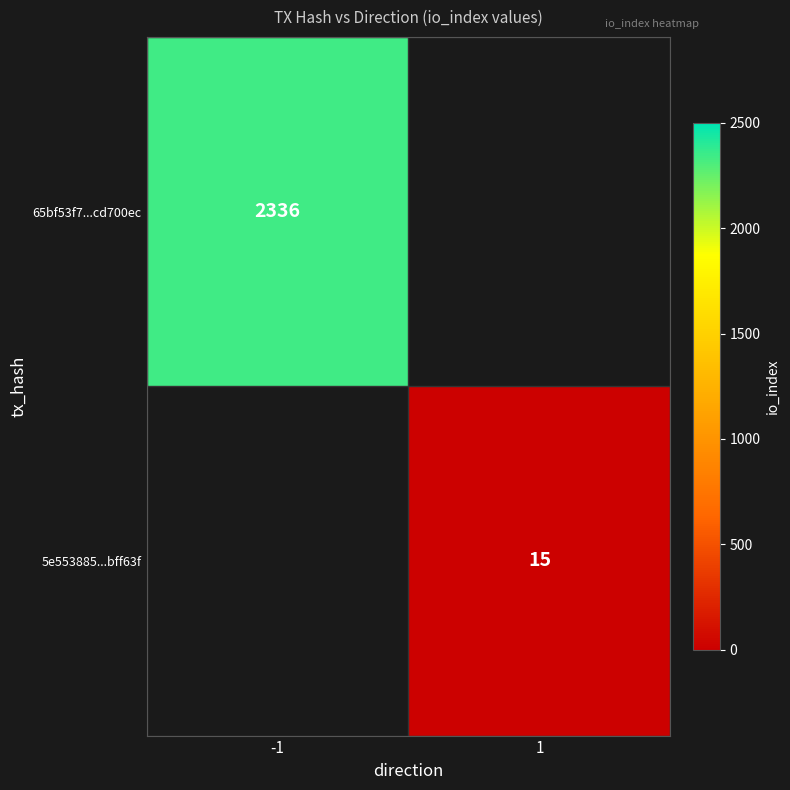

Is it true that 65bf53f7...cd700ec equals 507 at -1?

False